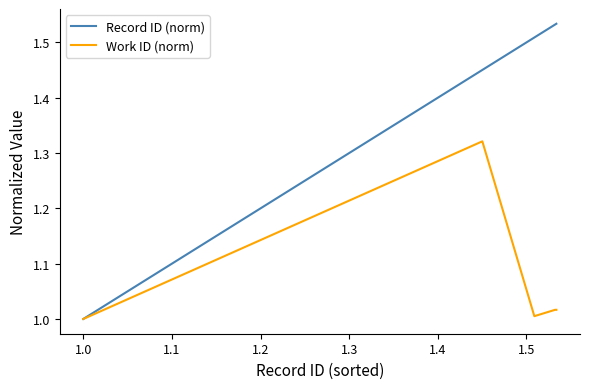

Which series has the largest total across all categories?

Record ID (norm)